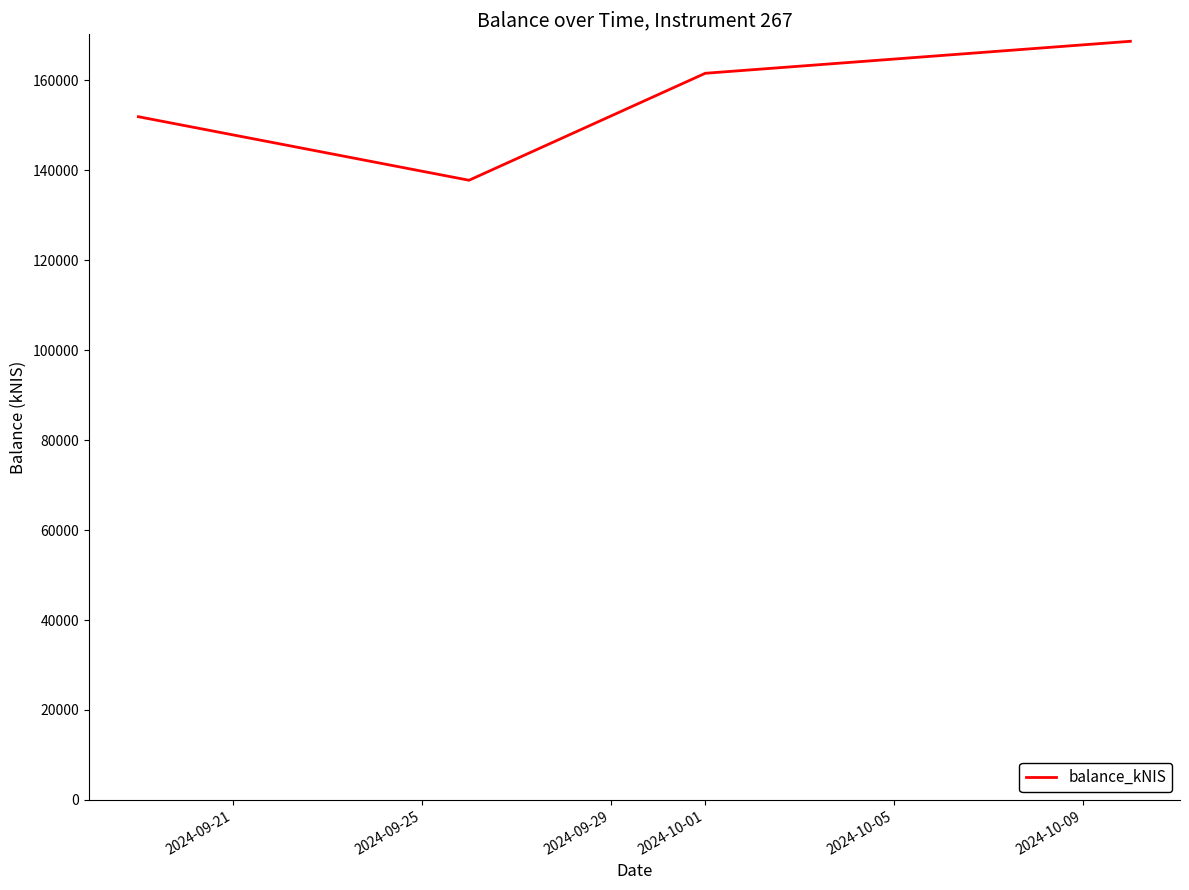

What is the maximum value shown in the chart?

168668.9